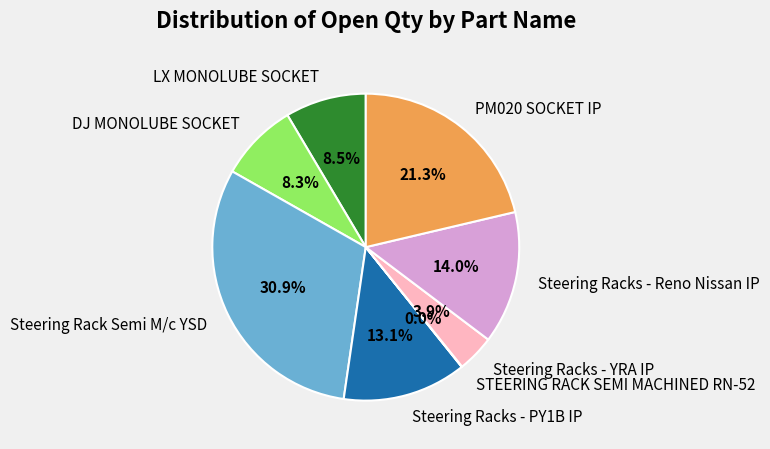

The Steering Racks - PY1B IP slice represents 4% of the pie. True or false?

False